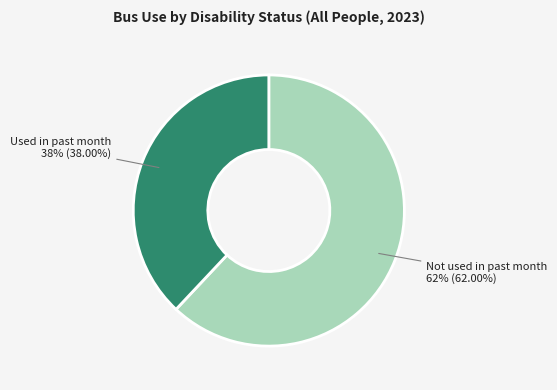

To the nearest percent, what is the difference between the Not used in past month and Used in past month slice percentages?

24%